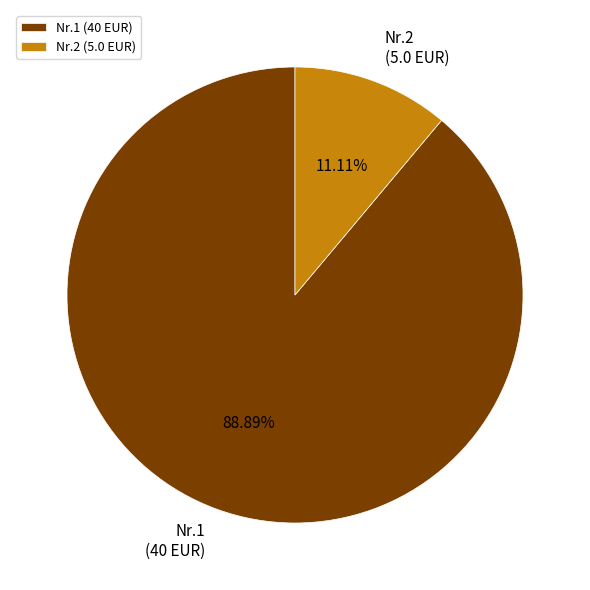

Do Nr.2 (5.0 EUR) and Nr.1 (40 EUR) together represent more than half of the pie?

Yes